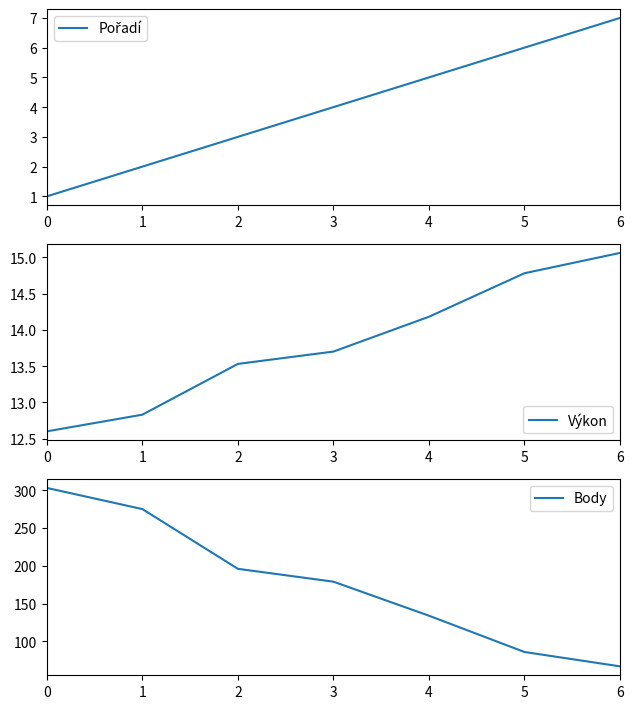

Is this an area chart (filled region under the line)?

No